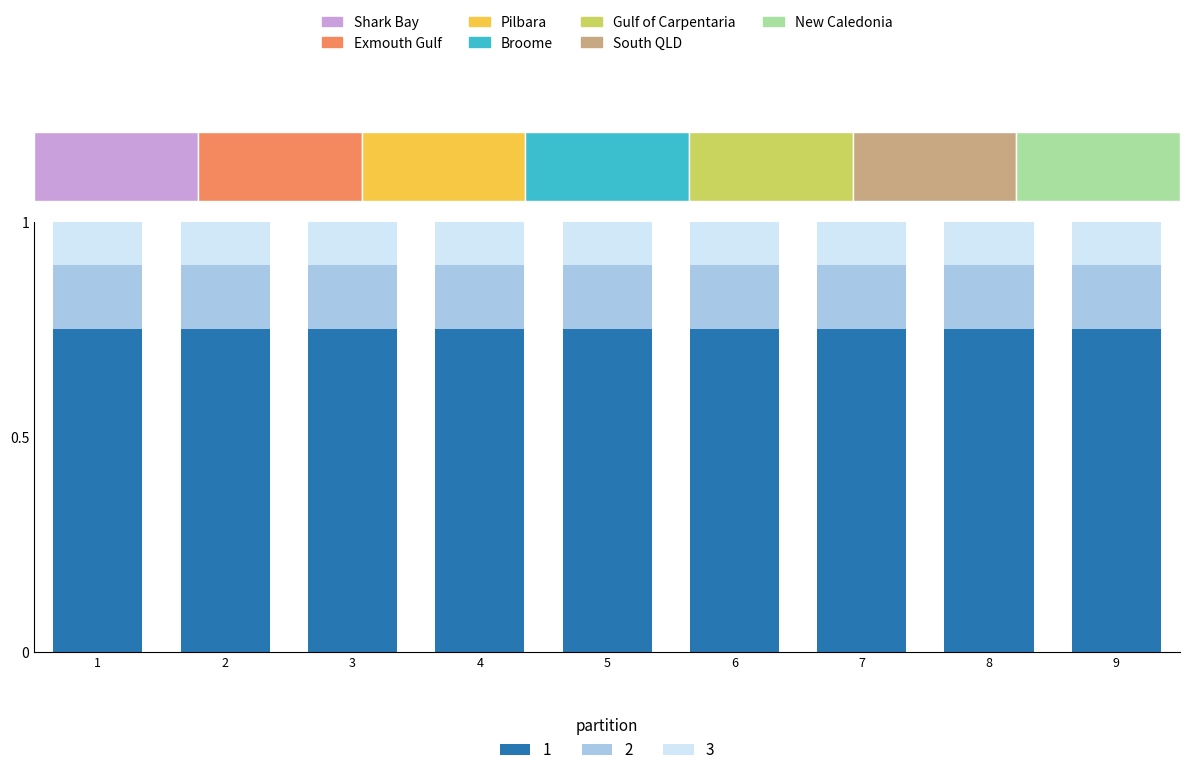

Reading left to right, extract all data points from this chart.

0.7	0.7	0.7	0.7	0.7	0.7	0.8	0.7	0.7